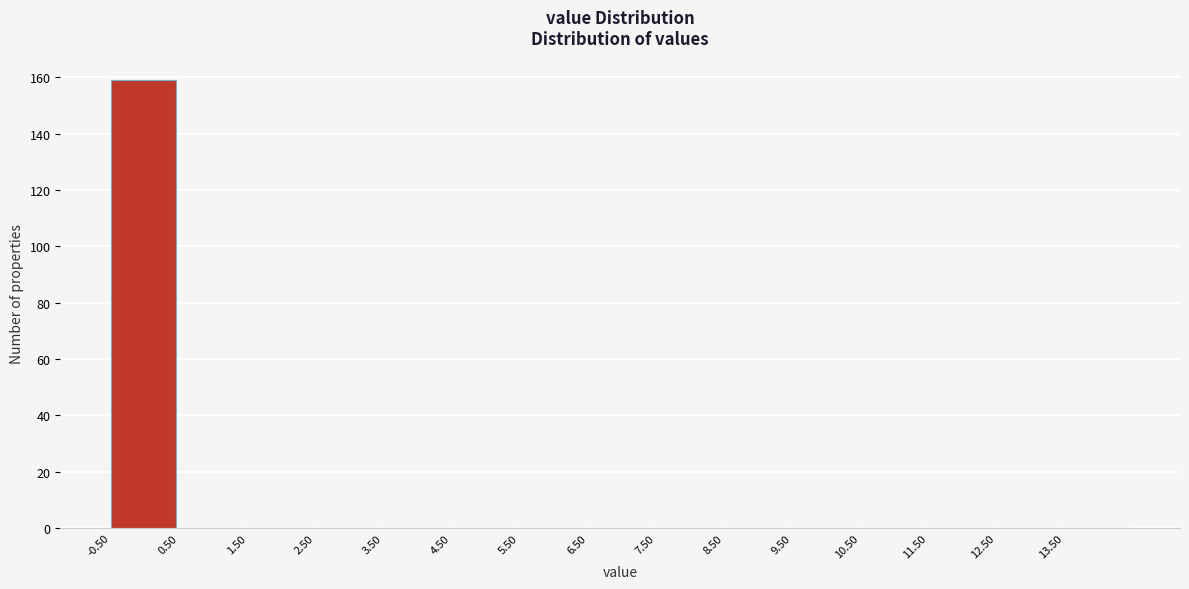

Reading left to right, transcribe this chart: for each bar, give the range it covers on the x-axis and its height. The values are not printed on the chart, so give them approximately, as read against the axis.

-0.5 to 0.5: 160
0.5 to 1.5: 0
1.5 to 2.5: 0
2.5 to 3.5: 0
3.5 to 4.5: 0
4.5 to 5.5: 0
5.5 to 6.5: 0
6.5 to 7.5: 0
7.5 to 8.5: 0
8.5 to 9.5: 0
9.5 to 10.5: 0
10.5 to 11.5: 0
11.5 to 12.5: 0
12.5 to 13.5: 0
13.5 to 14.5: 0